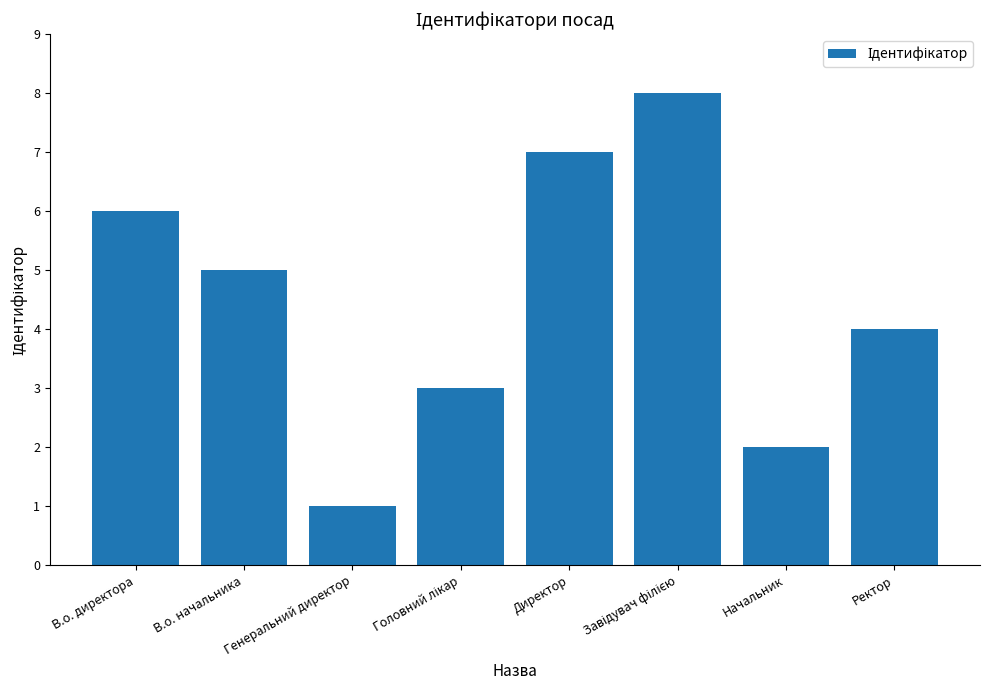

Does the chart contain any negative values?

No